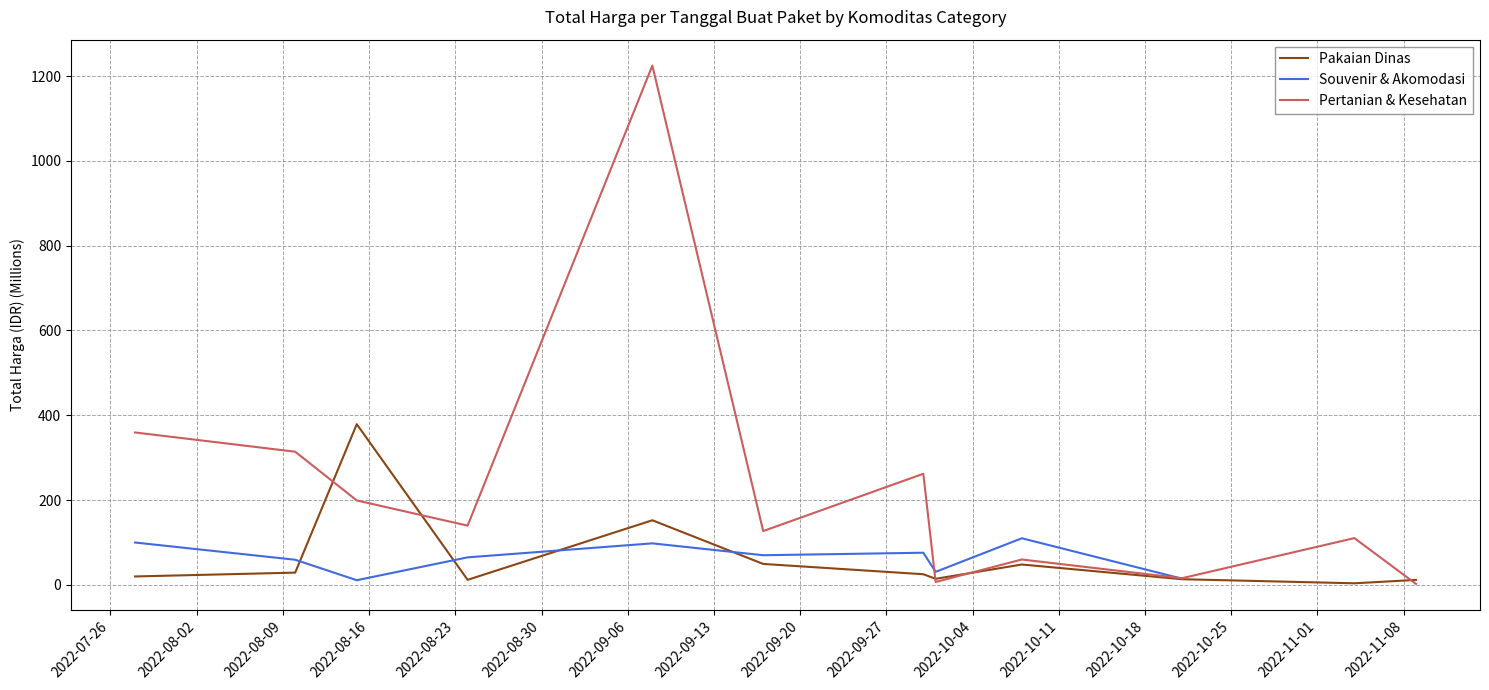

Count the number of categories in the chart.

12